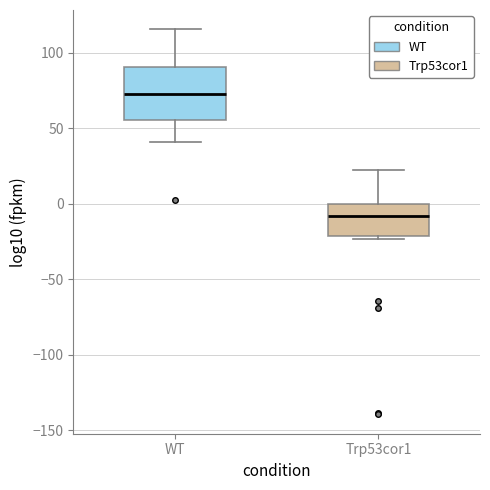

Reading left to right, read every box against the y-axis: the position of its median line, the range the box covers, and the ends of its whiskers. The values are not printed on the chart, so give them approximately, as read against the axis.

WT: median 75, box 55 to 90, whiskers 40 to 115
Trp53cor1: median -10, box -20 to 0, whiskers -25 to 20